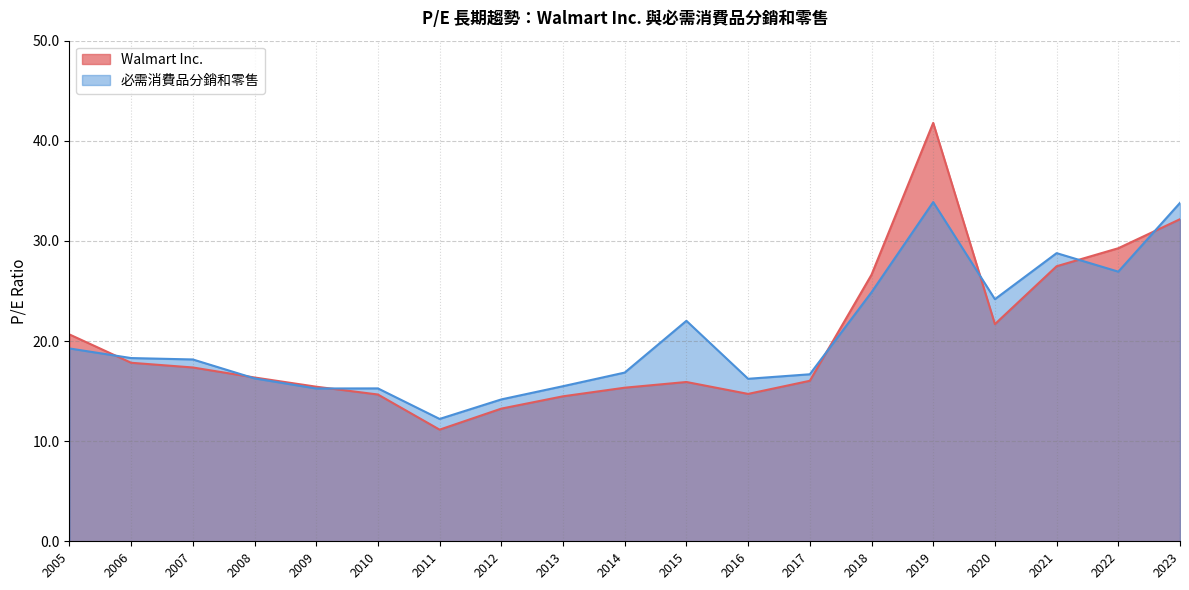

Reading right to left, list all the values displayed in this chart.

Walmart Inc.: 32.2	29.3	27.5	21.7	41.8	26.6	16.0	14.7	15.9	15.3	14.5	13.2	11.2	14.7	15.4	16.4	17.4	17.8	20.7
必需消費品分銷和零售: 33.8	26.9	28.8	24.2	33.9	24.9	16.7	16.2	22.0	16.9	15.5	14.2	12.2	15.3	15.3	16.3	18.2	18.3	19.3